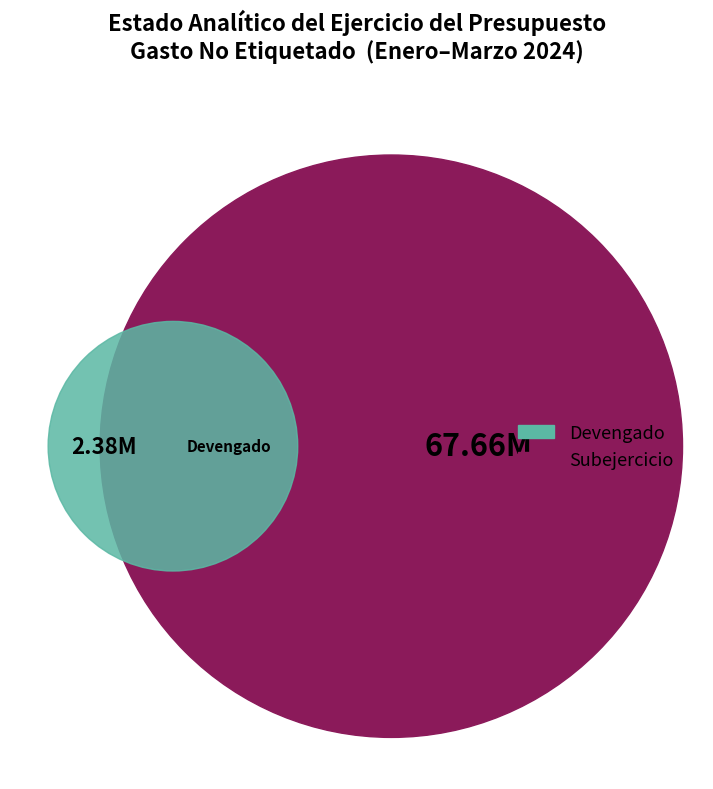

Is it true that Devengado is 3% of the pie?

True